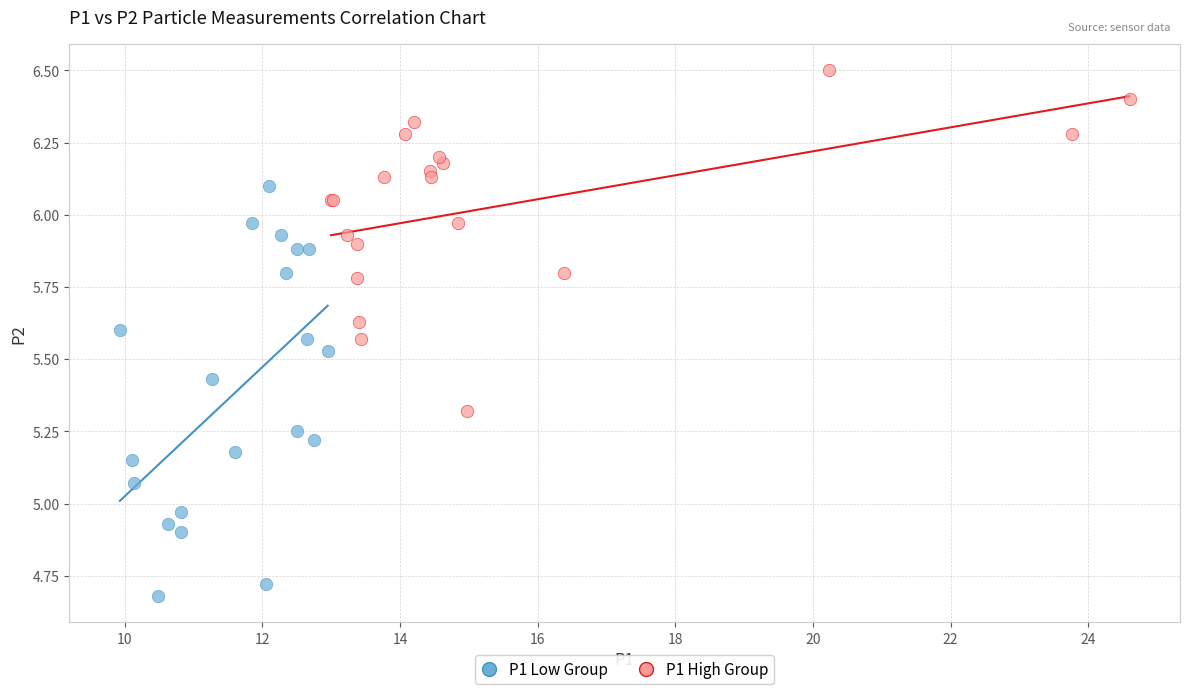

Which series has the largest Y range (max minus min)?

P1 Low Group